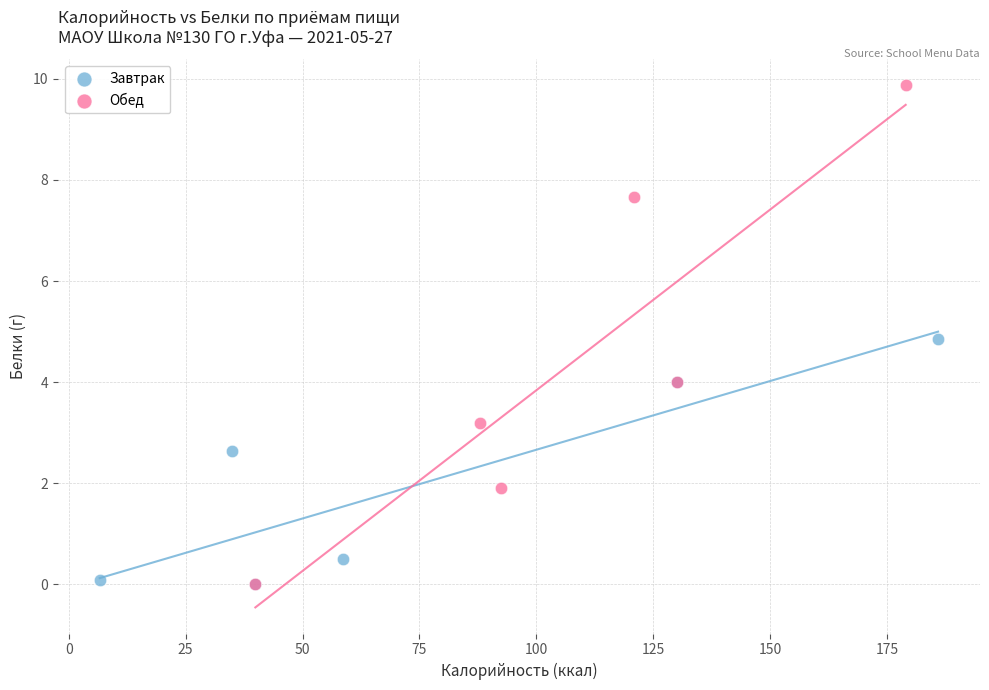

Which series reaches the maximum Y coordinate?

Обед